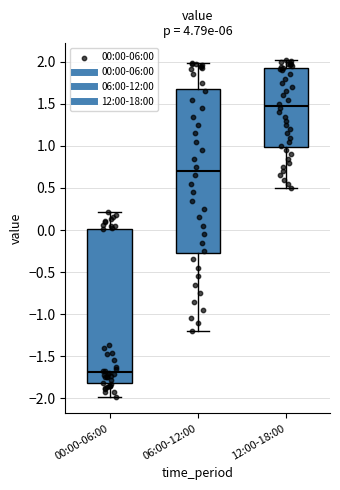

Where does the lower whisker of the box for 06:00-12:00 end on the y-axis? The values are not printed on the chart, so give them approximately, as read against the axis.

-1.20